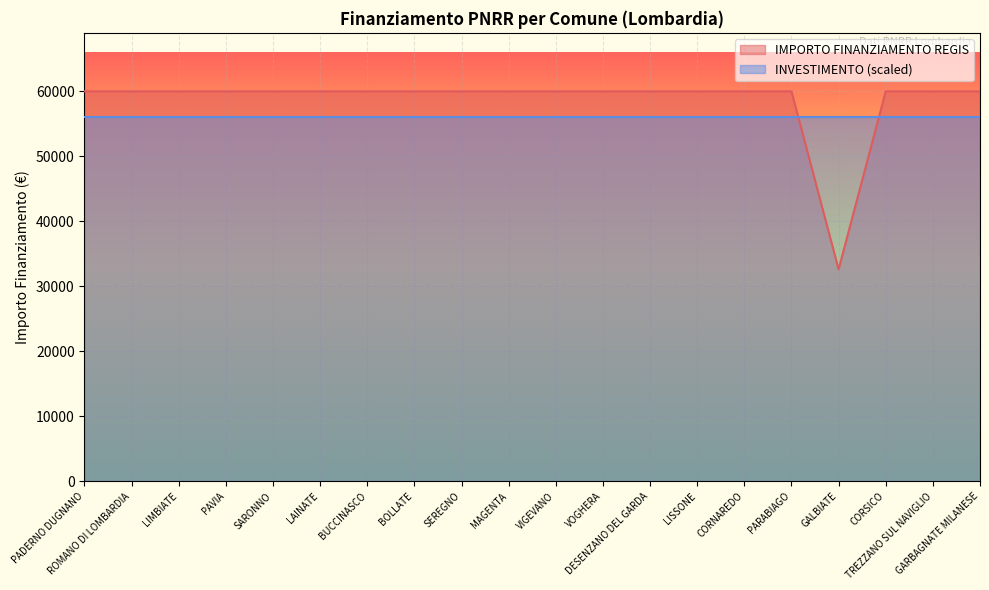

Reading left to right, transcribe all the data shown in this chart.

PADERNO DUGNANO=59966	ROMANO DI LOMBARDIA=59966	LIMBIATE=59966	PAVIA=59966	SARONNO=59966	LAINATE=59966	BUCCINASCO=59966	BOLLATE=59966	SEREGNO=59966	MAGENTA=59966	VIGEVANO=59966	VOGHERA=59966	DESENZANO DEL GARDA=59966	LISSONE=59966	CORNAREDO=59966	PARABIAGO=59966	GALBIATE=32589	CORSICO=59966	TREZZANO SUL NAVIGLIO=59966	GARBAGNATE MILANESE=59966